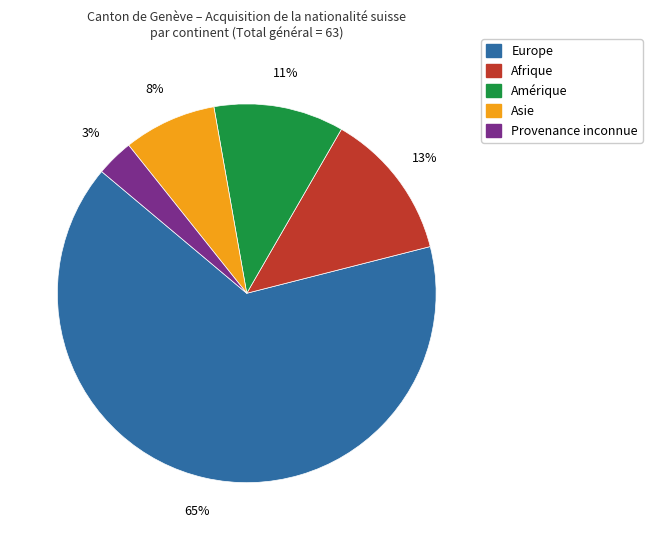

How many segments does this pie chart have?

5